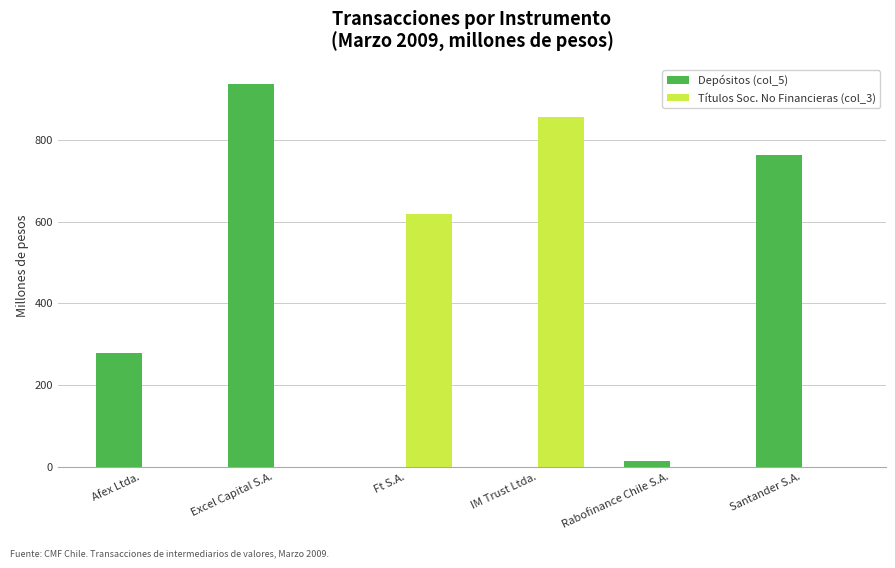

Which series has the widest spread of values?

Depósitos (col_5)